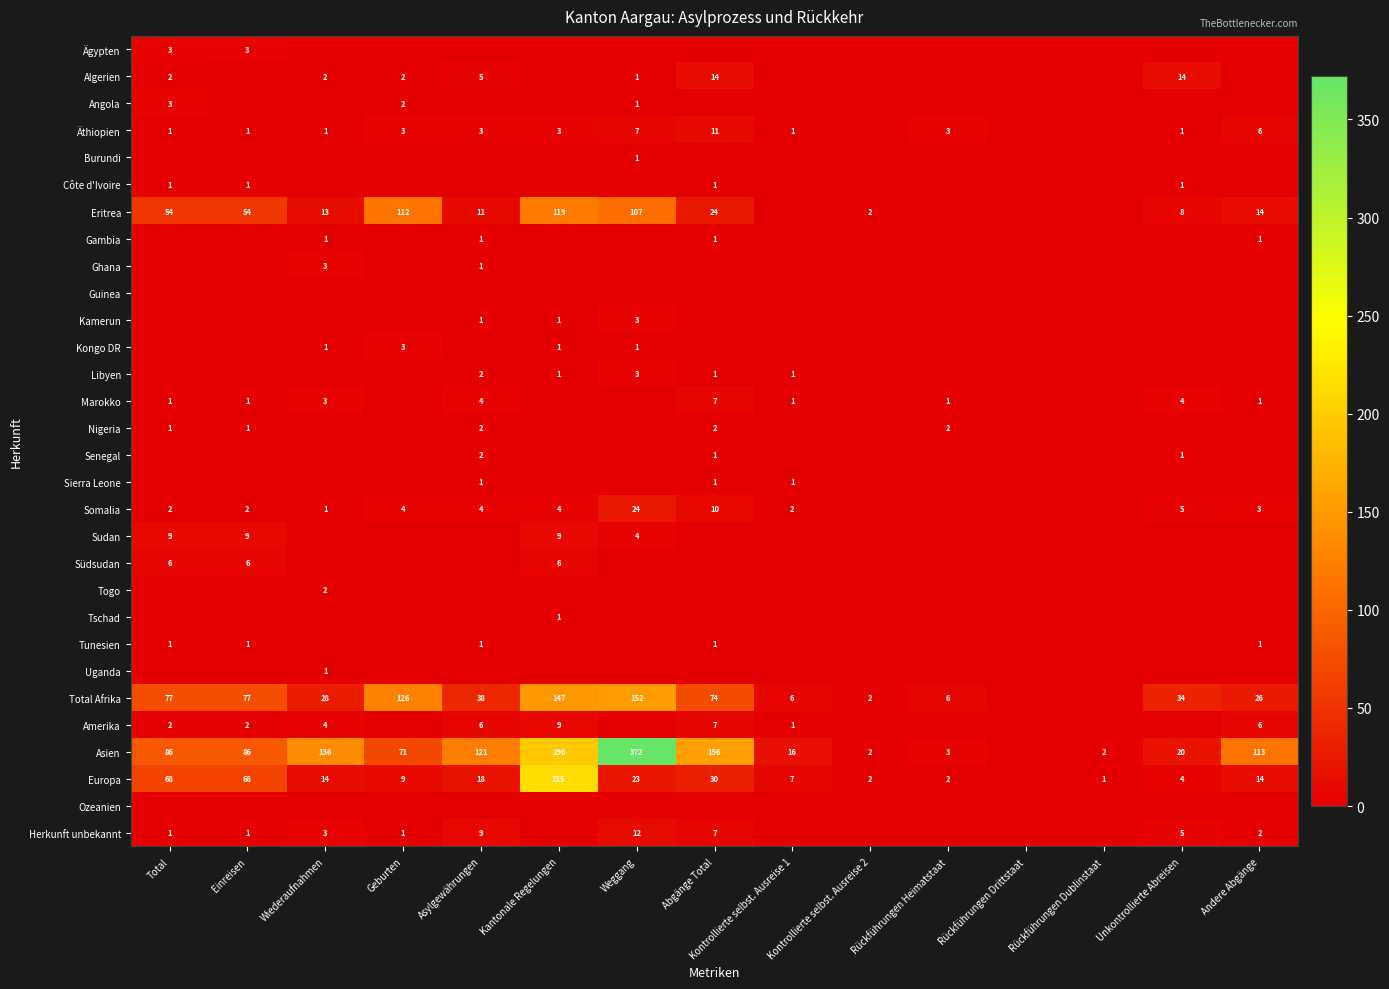

The value of Herkunft unbekannt at Weggang is 7. True or false?

False